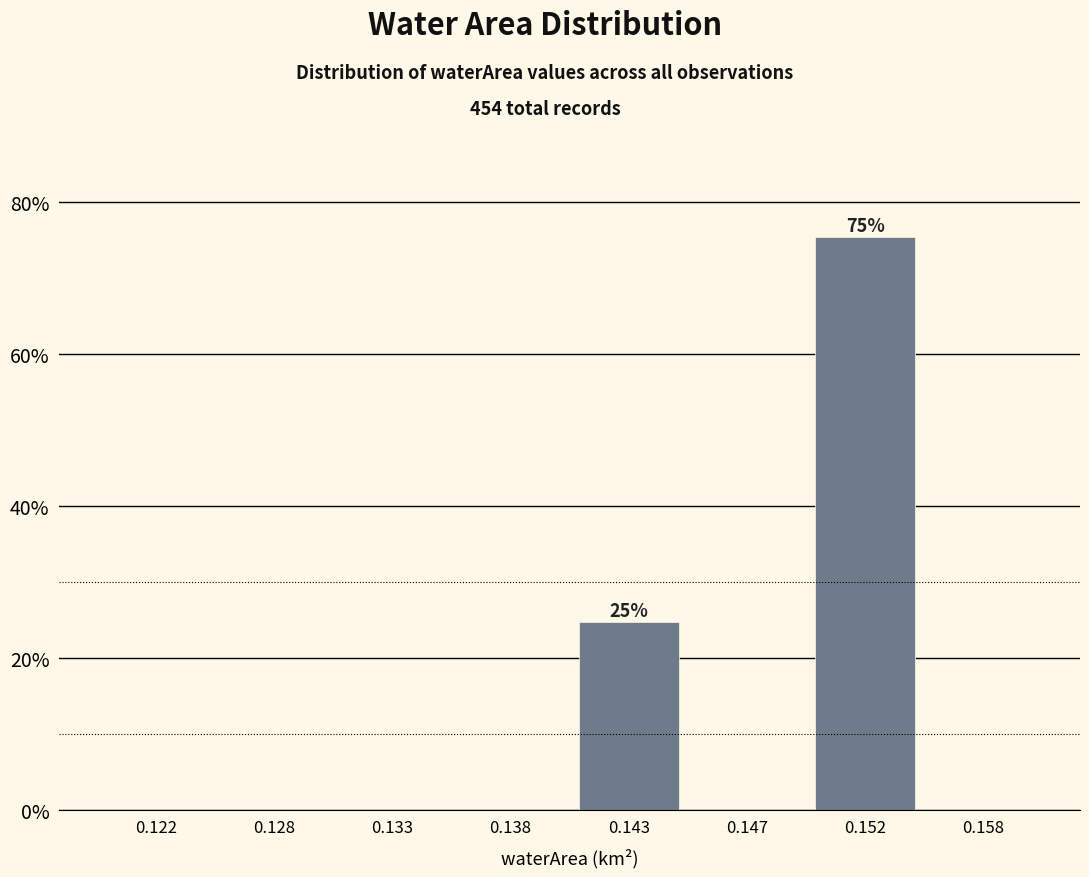

Reading right to left, extract all data points from this chart.

0.158=0.0	0.152=75.3	0.147=0.0	0.143=24.7	0.138=0.0	0.133=0.0	0.128=0.0	0.122=0.0